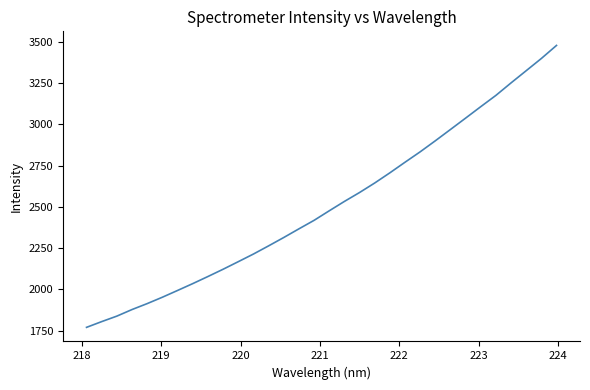

What is the difference between the maximum and minimum values?

1709.0